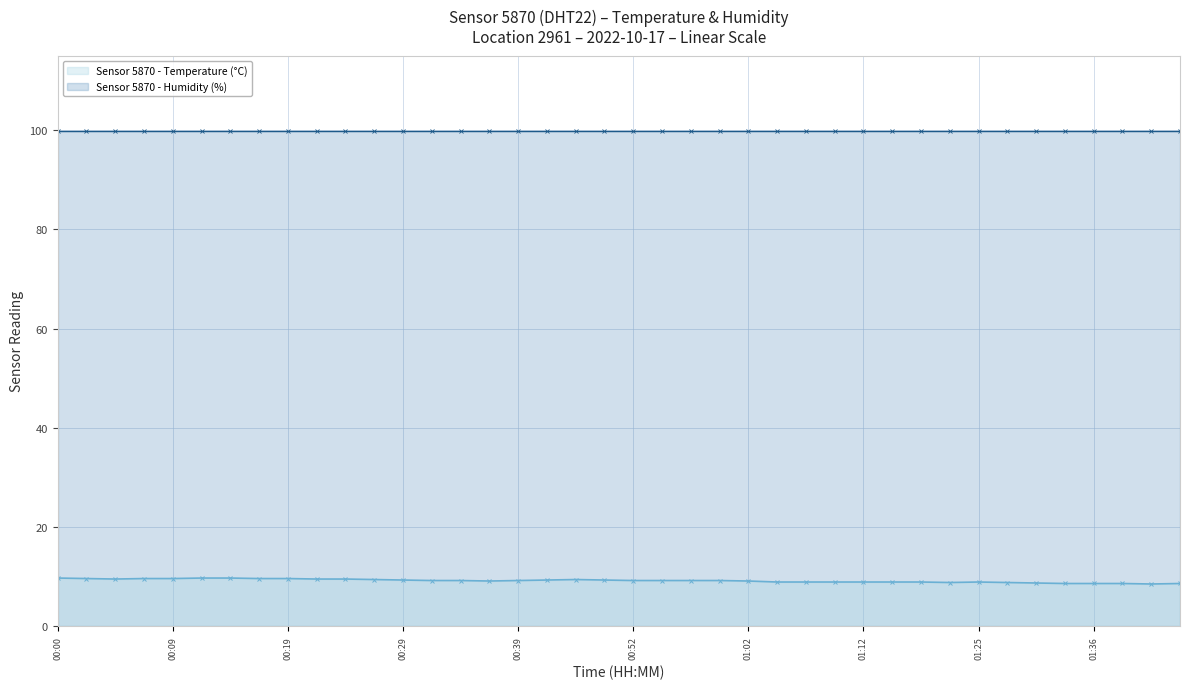

Reading left to right, list all the values displayed in this chart.

humidity: 99.9	99.9	99.9	99.9	99.9	99.9	99.9	99.9	99.9	99.9	99.9	99.9	99.9	99.9	99.9	99.9	99.9	99.9	99.9	99.9	99.9	99.9	99.9	99.9	99.9	99.9	99.9	99.9	99.9	99.9	99.9	99.9	99.9	99.9	99.9	99.9	99.9	99.9	99.9	99.9
temperature: 9.7	9.6	9.5	9.6	9.6	9.7	9.7	9.6	9.6	9.5	9.5	9.4	9.3	9.2	9.2	9.1	9.2	9.3	9.4	9.3	9.2	9.2	9.2	9.2	9.1	8.9	8.9	8.9	8.9	8.9	8.9	8.8	8.9	8.8	8.7	8.6	8.6	8.6	8.5	8.6